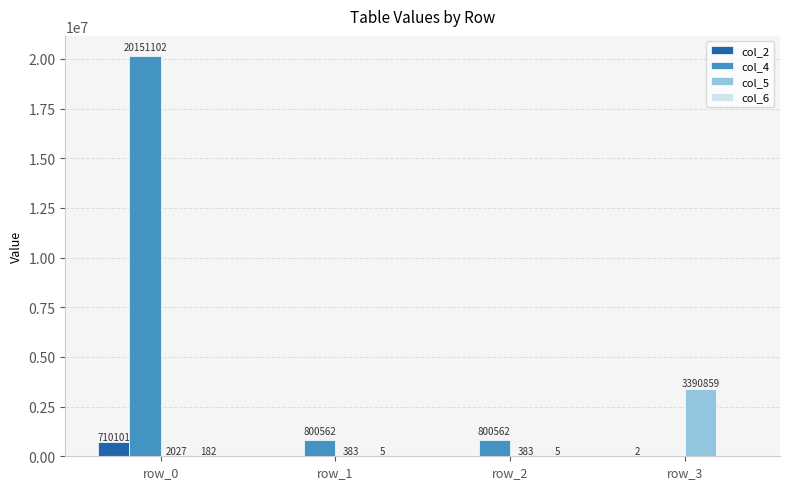

At which category is the sum across all series the highest?

row_0